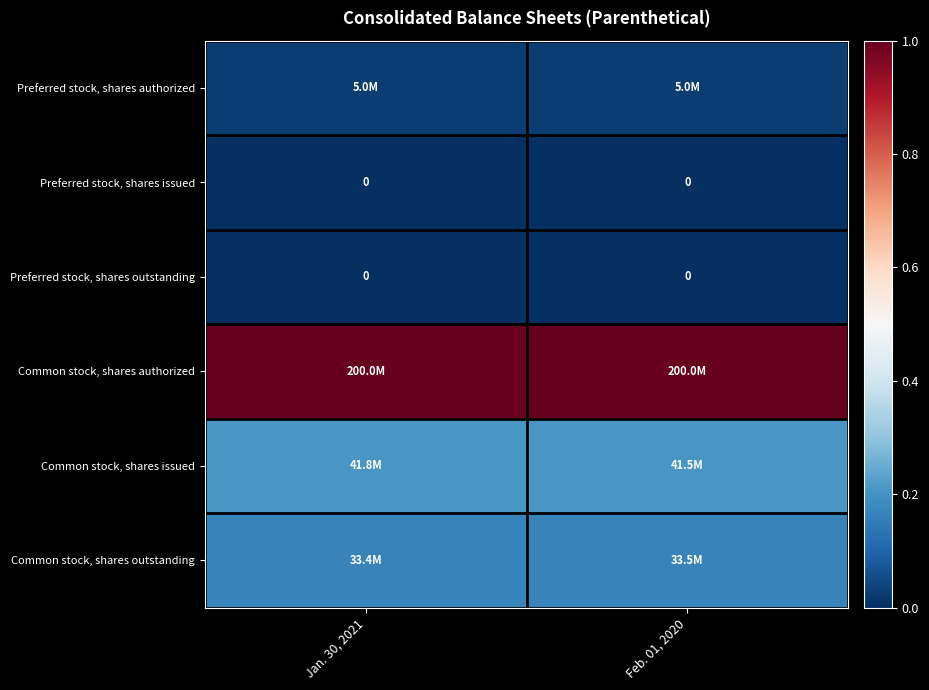

Which label corresponds to the smallest value in the chart?

Jan. 30, 2021